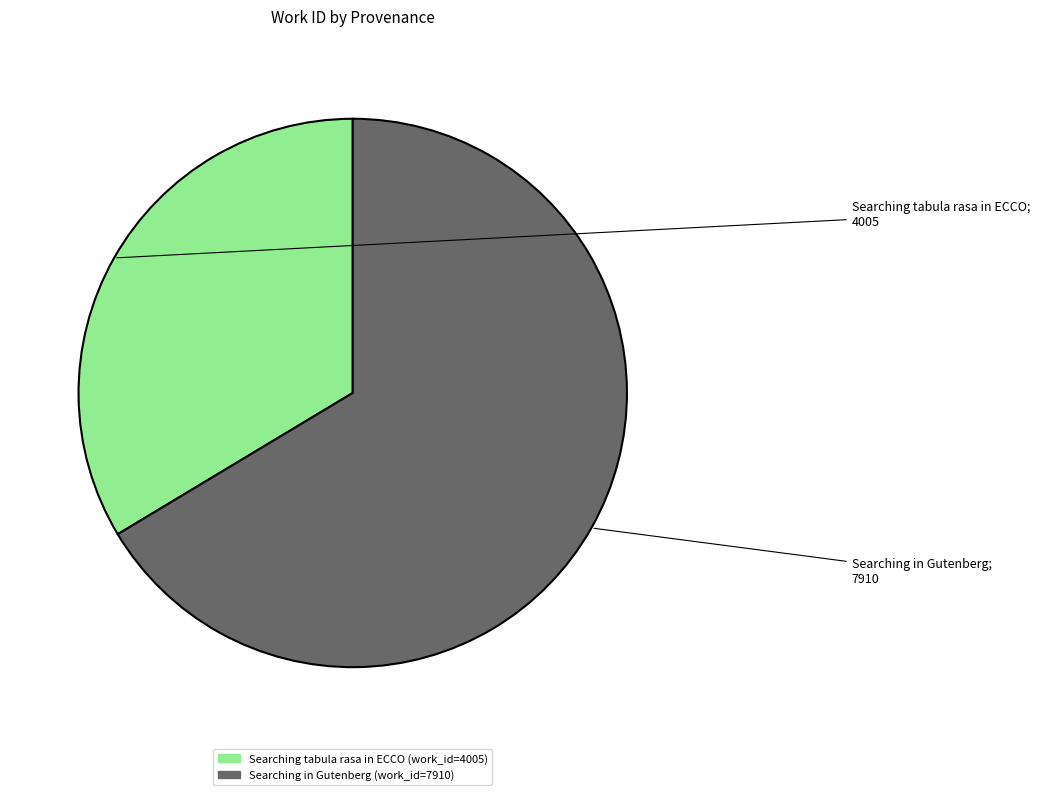

Combined, do Searching tabula rasa in ECCO and Searching in Gutenberg account for over 50%?

Yes